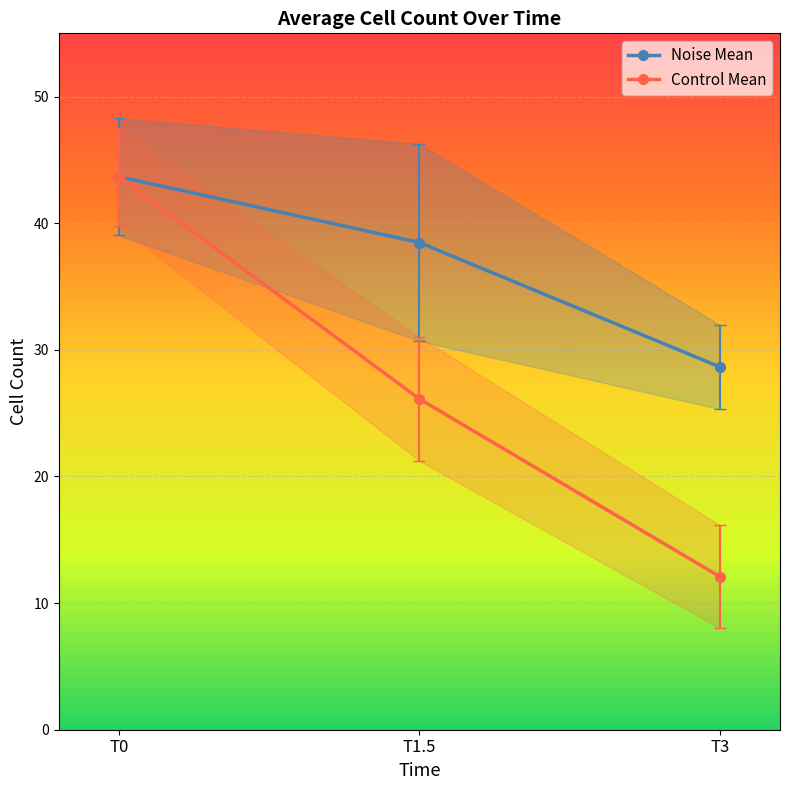

Rank the categories by Noise Mean value from lowest to highest.

T3, T1.5, T0